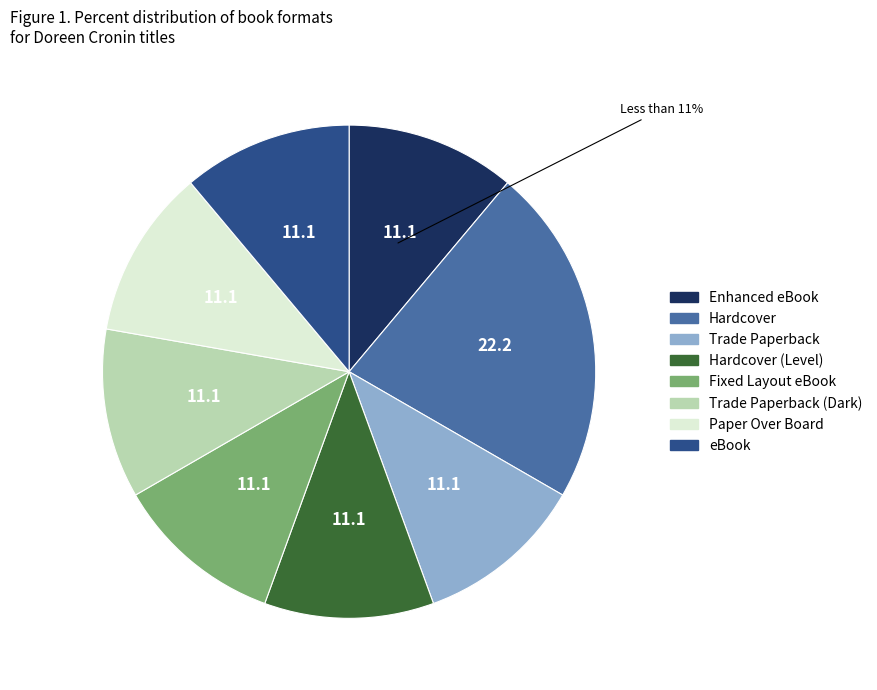

What percentage is the Enhanced eBook slice, to the nearest percent?

11%